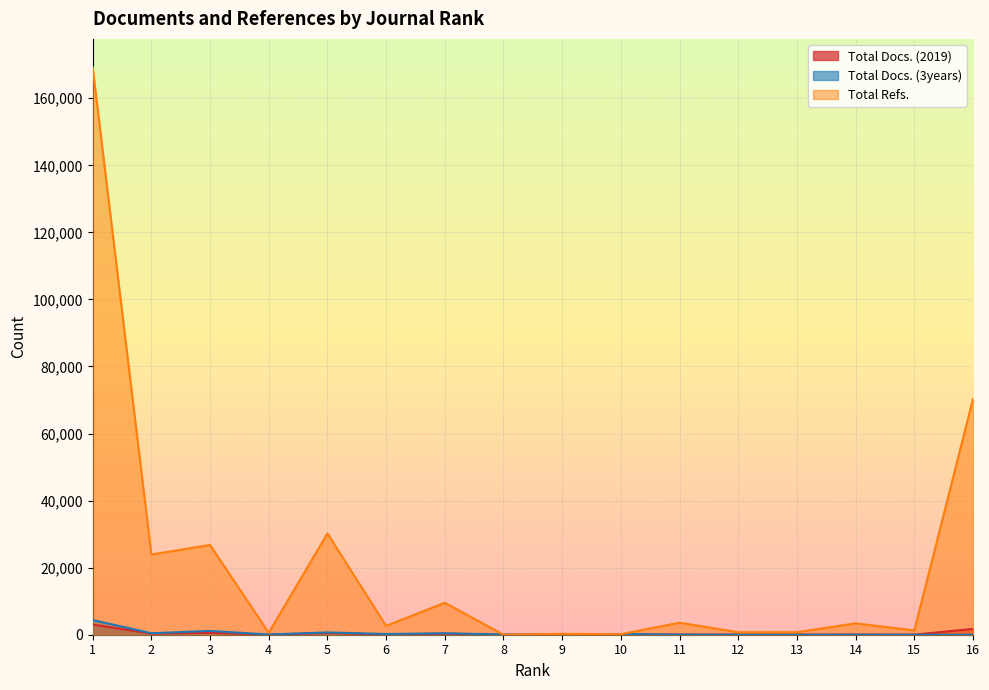

Reading left to right, what are all the values shown in this chart?

Total Docs. (2019): 3035	345	554	17	517	62	322	0	24	84	60	18	21	36	20	1730
Total Docs. (3years): 4379	448	1134	64	688	210	433	59	71	202	51	23	0	32	8	0
Total Refs.: 169243	23928	26772	589	30188	2639	9531	0	261	161	3582	744	764	3397	1275	70330